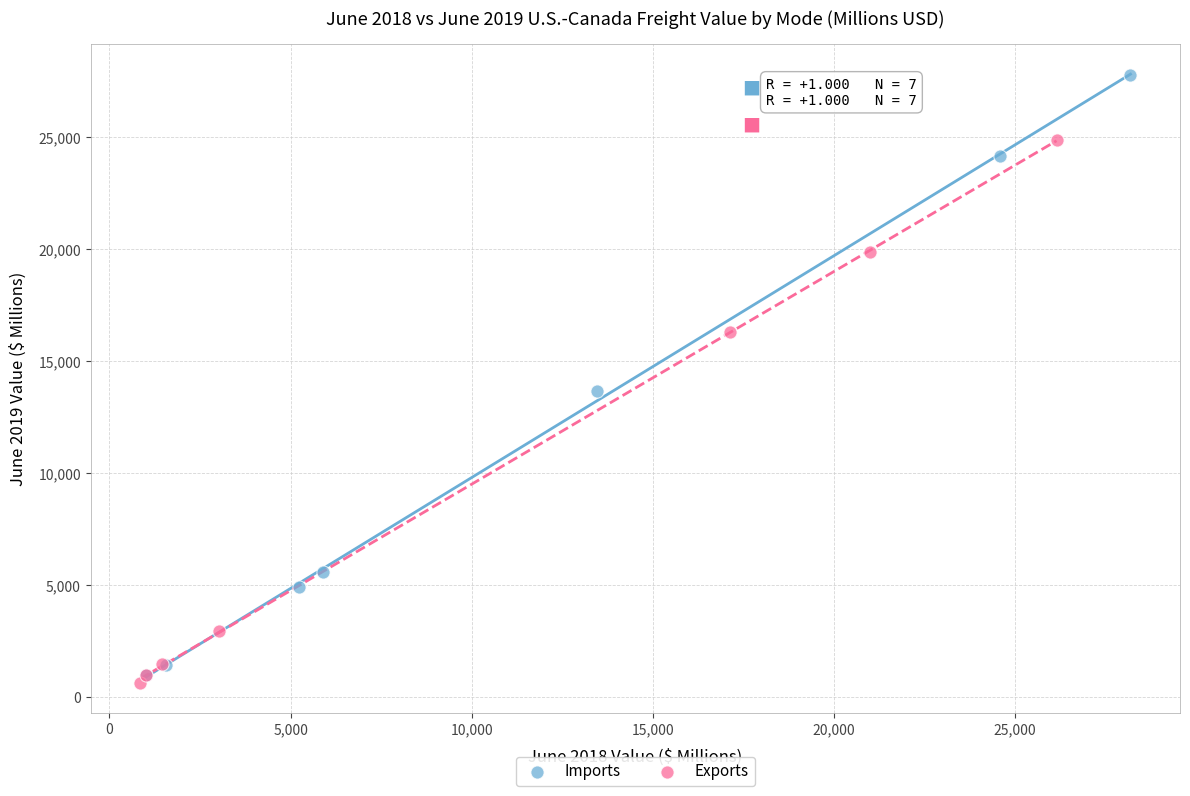

Which series reaches the minimum Y coordinate?

Exports